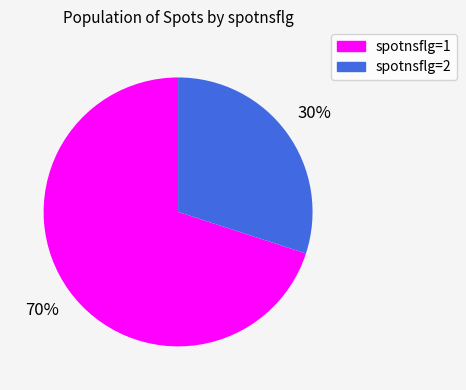

Does any single category account for the majority?

Yes